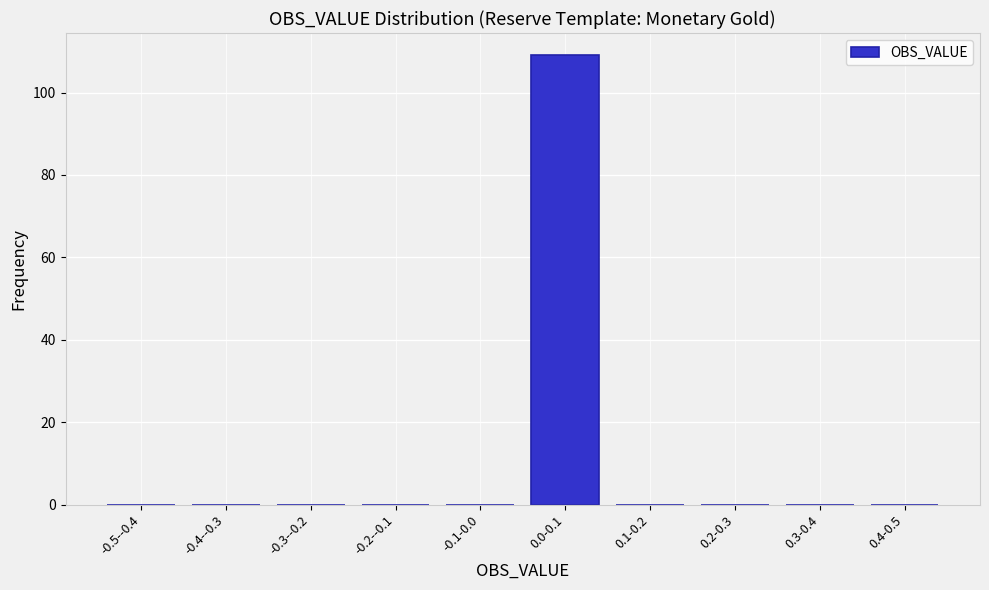

Reading left to right, transcribe all the data shown in this chart.

-0.5--0.4=0	-0.4--0.3=0	-0.3--0.2=0	-0.2--0.1=0	-0.1-0.0=0	0.0-0.1=109	0.1-0.2=0	0.2-0.3=0	0.3-0.4=0	0.4-0.5=0